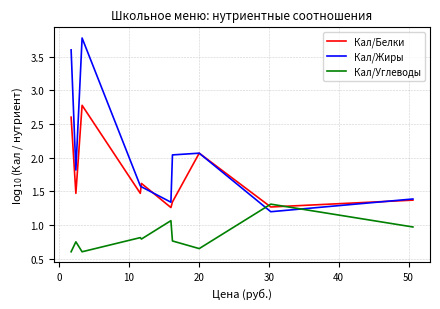

Which series has the largest range (max minus min)?

Кал/Жиры